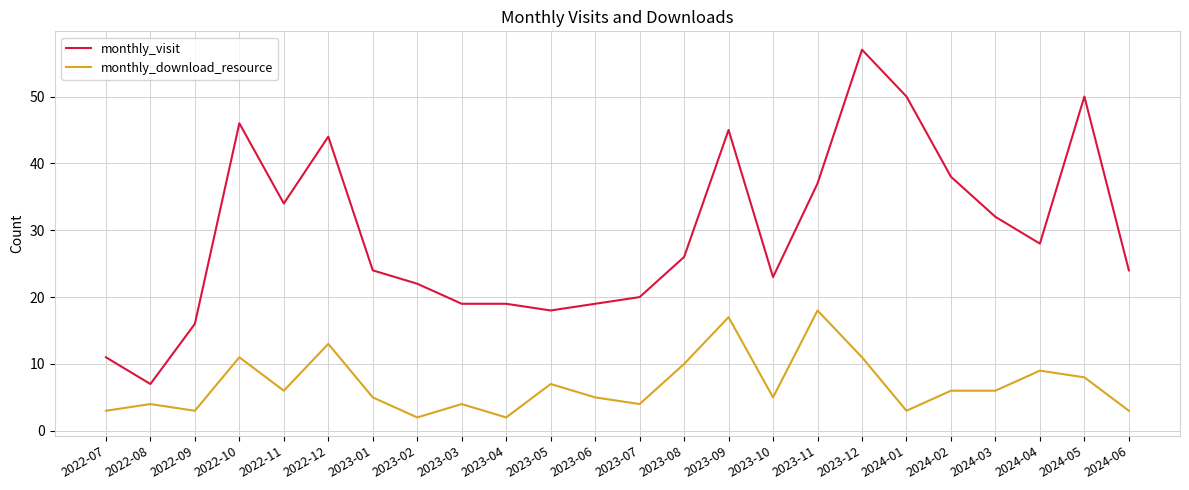

At which category is the sum across all series the highest?

2023-12